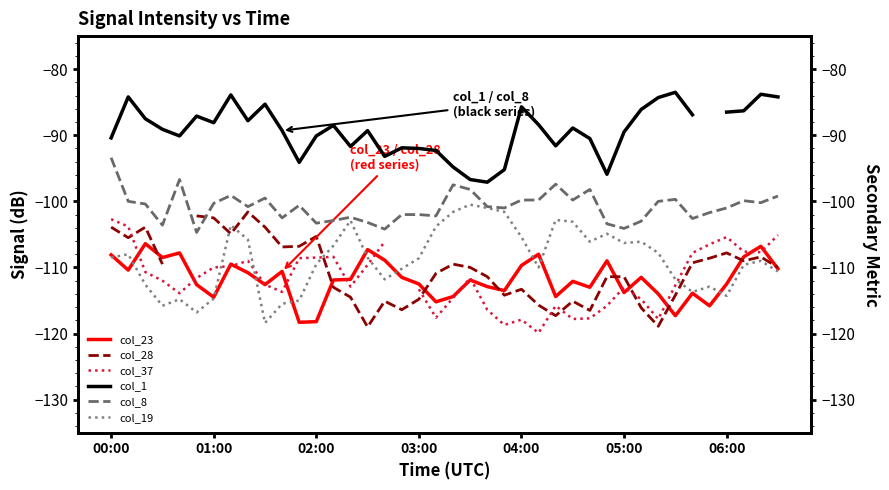

Is the value of col_1 at 7 greater than the value of col_37 at 16?

Yes